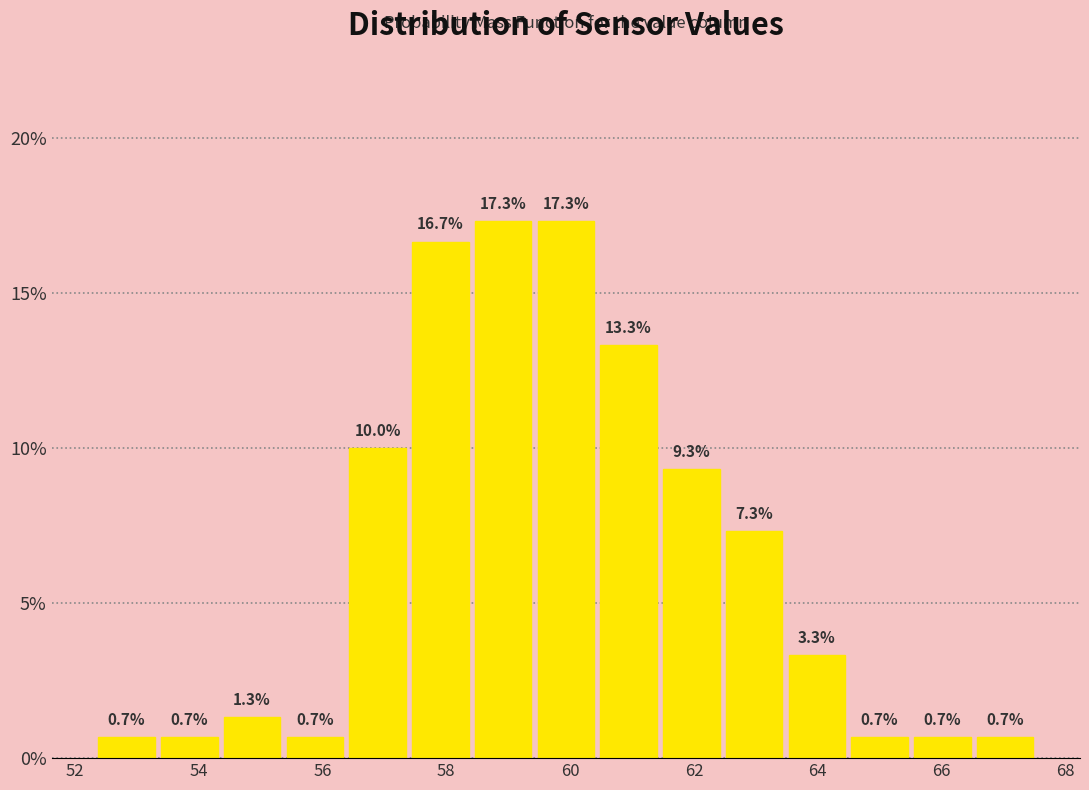

Reading left to right, transcribe this chart: for each bar, give the range it covers on the x-axis and its height. The bar edges are not printed on the chart, so give them approximately, as read against the axis.

52.4 to 53.4: 0.7
53.4 to 54.4: 0.7
54.4 to 55.4: 1.3
55.4 to 56.4: 0.7
56.4 to 57.4: 10.0
57.4 to 58.4: 16.7
58.4 to 59.4: 17.3
59.4 to 60.4: 17.3
60.4 to 61.4: 13.3
61.4 to 62.4: 9.3
62.4 to 63.4: 7.3
63.4 to 64.4: 3.3
64.4 to 65.6: 0.7
65.6 to 66.6: 0.7
66.6 to 67.6: 0.7